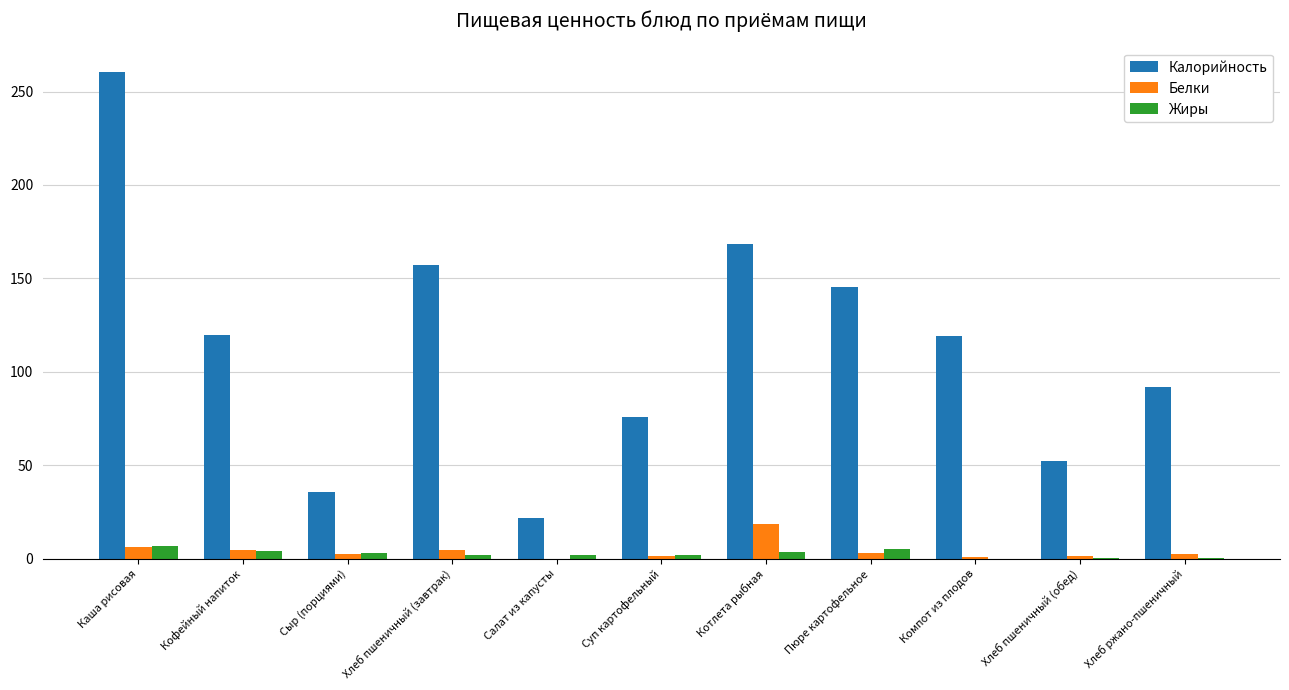

What is the highest value of the Калорийность series?

260.5